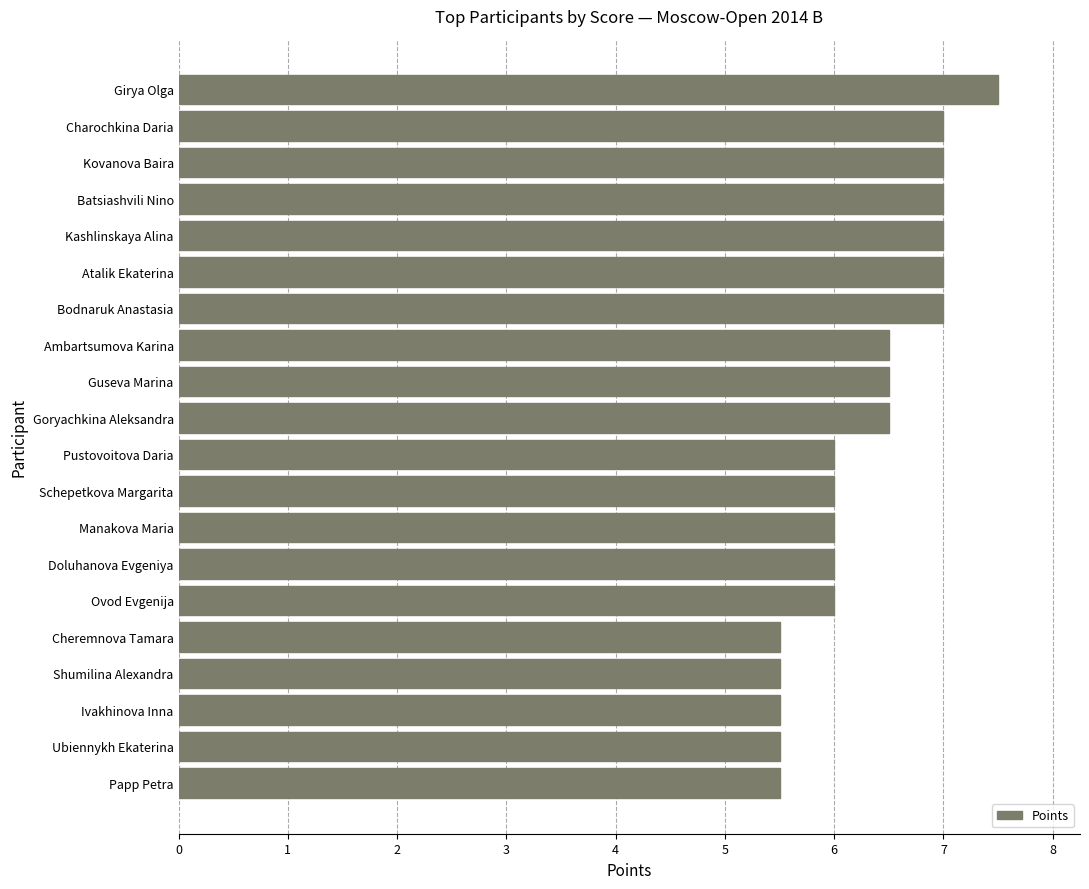

Reading top to bottom, transcribe all the data shown in this chart.

Girya Olga=7.5	Charochkina Daria=7.0	Kovanova Baira=7.0	Batsiashvili Nino=7.0	Kashlinskaya Alina=7.0	Atalik Ekaterina=7.0	Bodnaruk Anastasia=7.0	Ambartsumova Karina=6.5	Guseva Marina=6.5	Goryachkina Aleksandra=6.5	Pustovoitova Daria=6.0	Schepetkova Margarita=6.0	Manakova Maria=6.0	Doluhanova Evgeniya=6.0	Ovod Evgenija=6.0	Cheremnova Tamara=5.5	Shumilina Alexandra=5.5	Ivakhinova Inna=5.5	Ubiennykh Ekaterina=5.5	Papp Petra=5.5